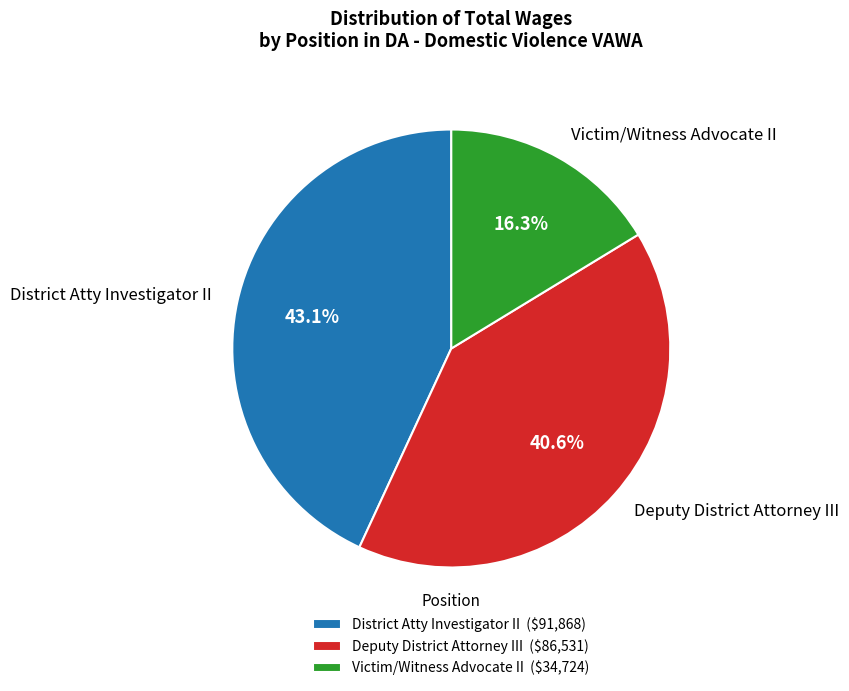

Approximately how many times larger is the value at District Atty Investigator II compared to Victim/Witness Advocate II?

2.6